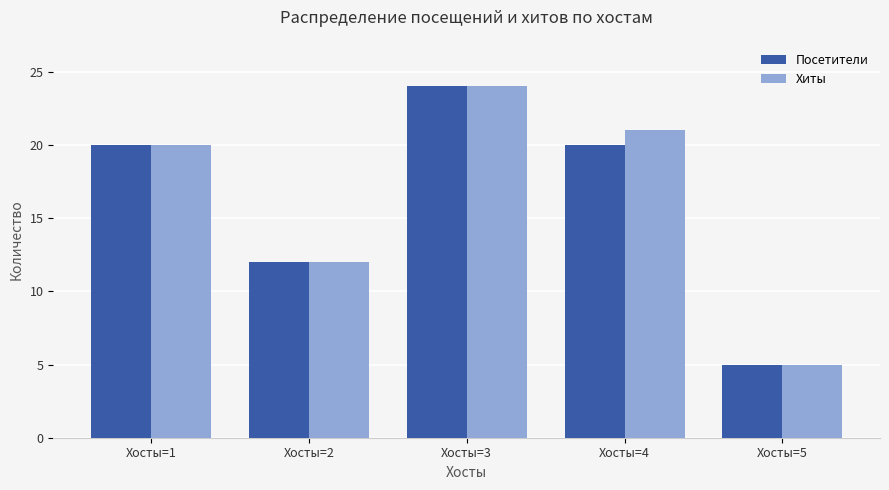

Is the value of Хиты at Хосты=5 greater than the value of Посетители at Хосты=1?

No